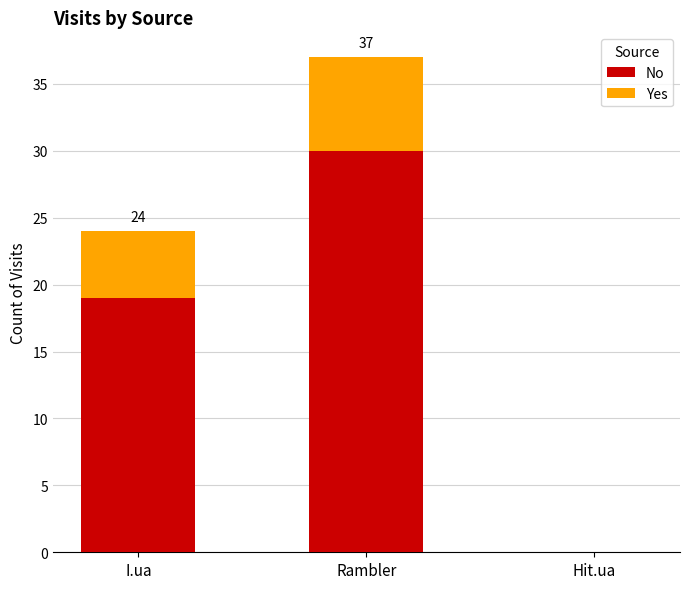

Reading left to right, transcribe the values for No.

I.ua=19	Rambler=30	Hit.ua=0